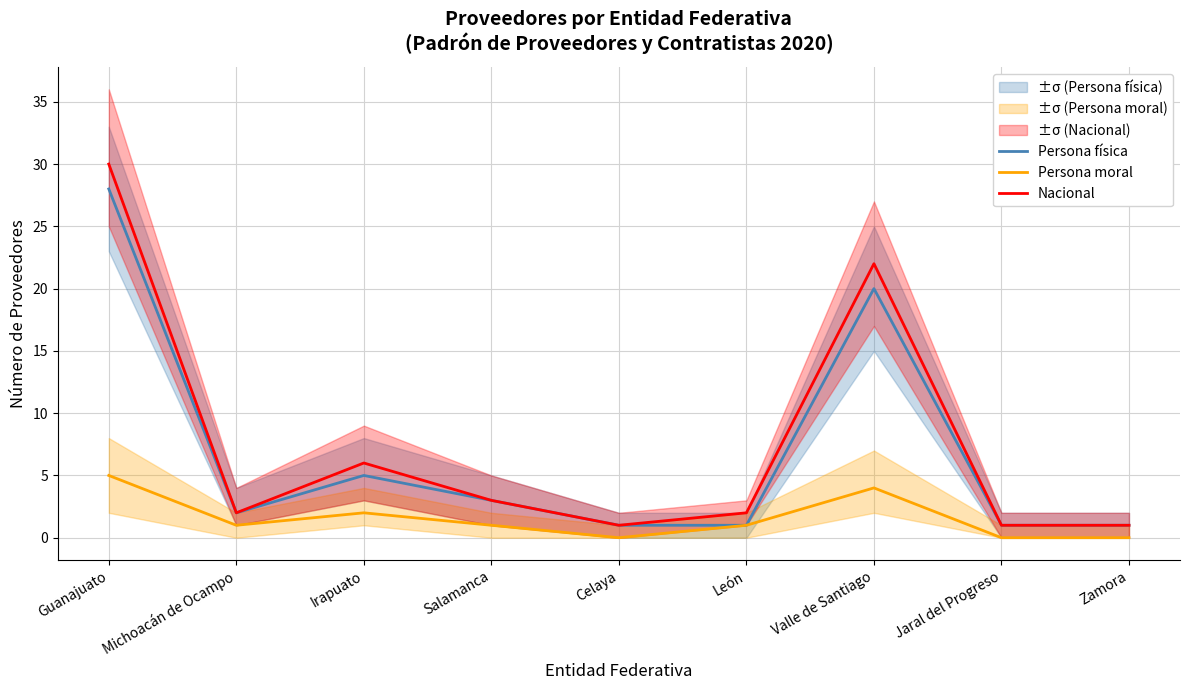

At which category is the sum across all series the highest?

Guanajuato